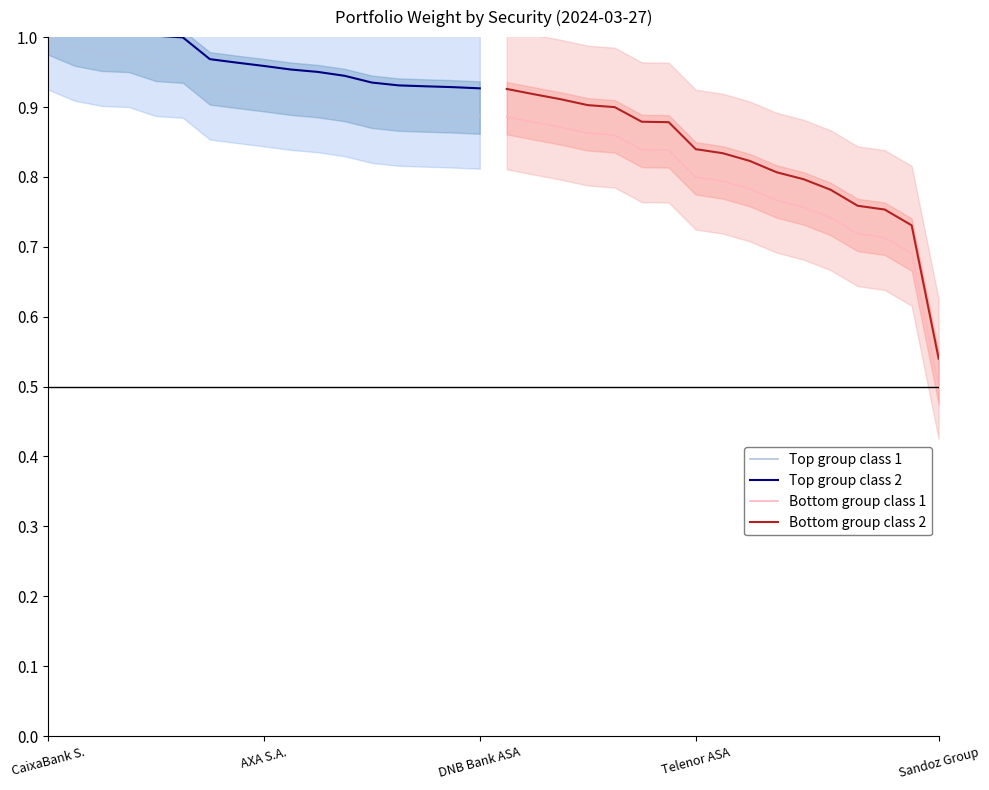

Which series has the widest spread of values?

Bottom group class 1